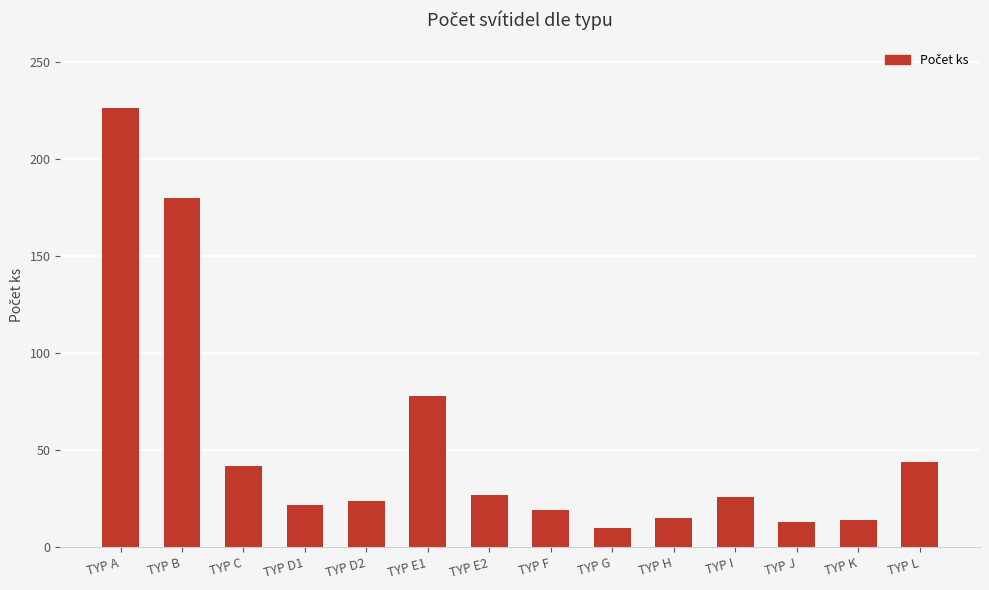

Which label corresponds to the largest value in the chart?

TYP A